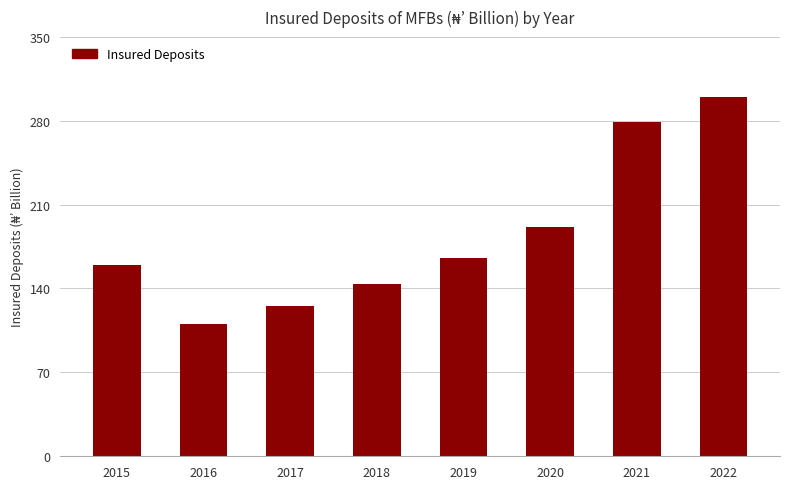

How many data points are less than 165?

4